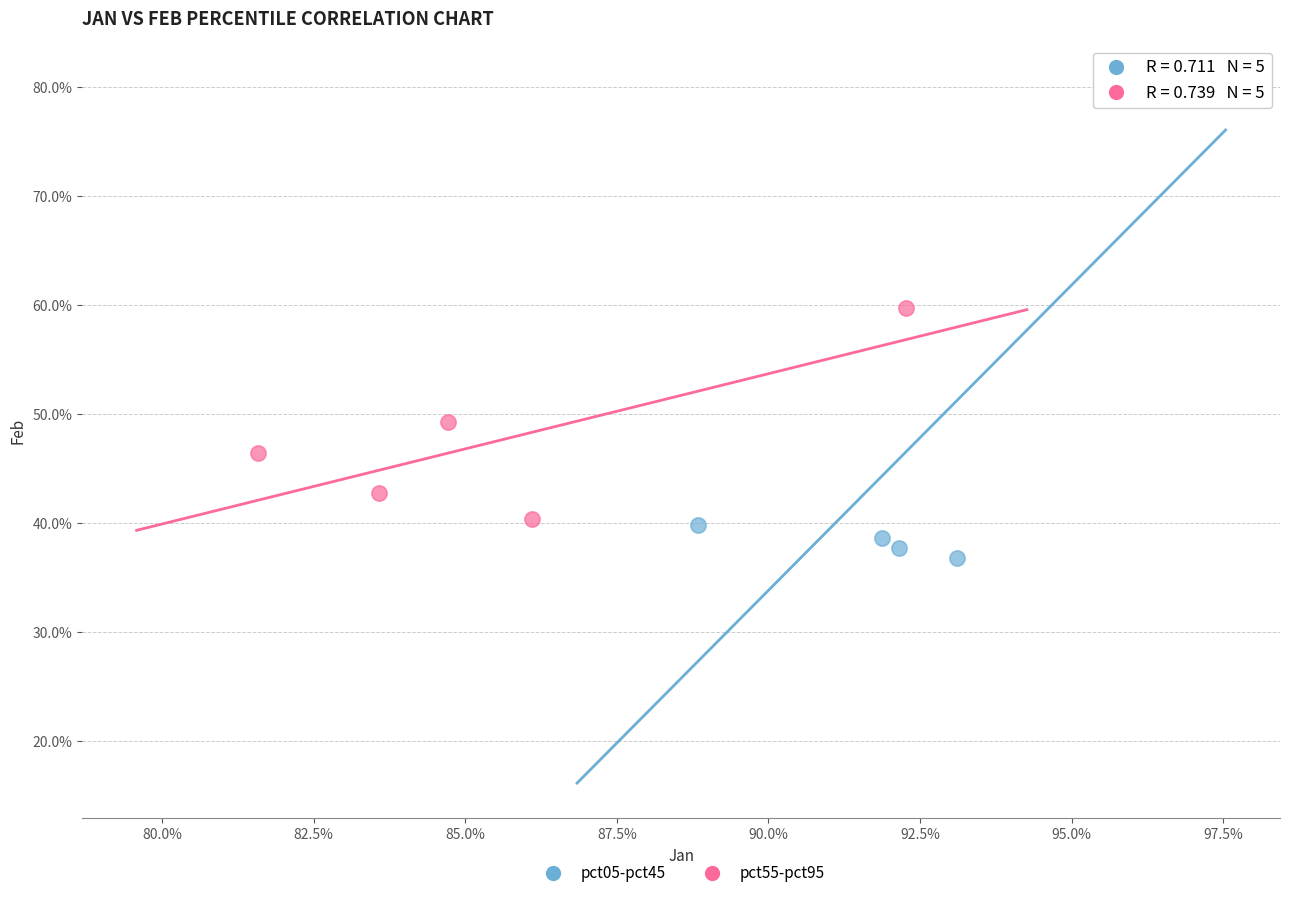

Which series reaches the maximum Y coordinate?

pct05-pct45